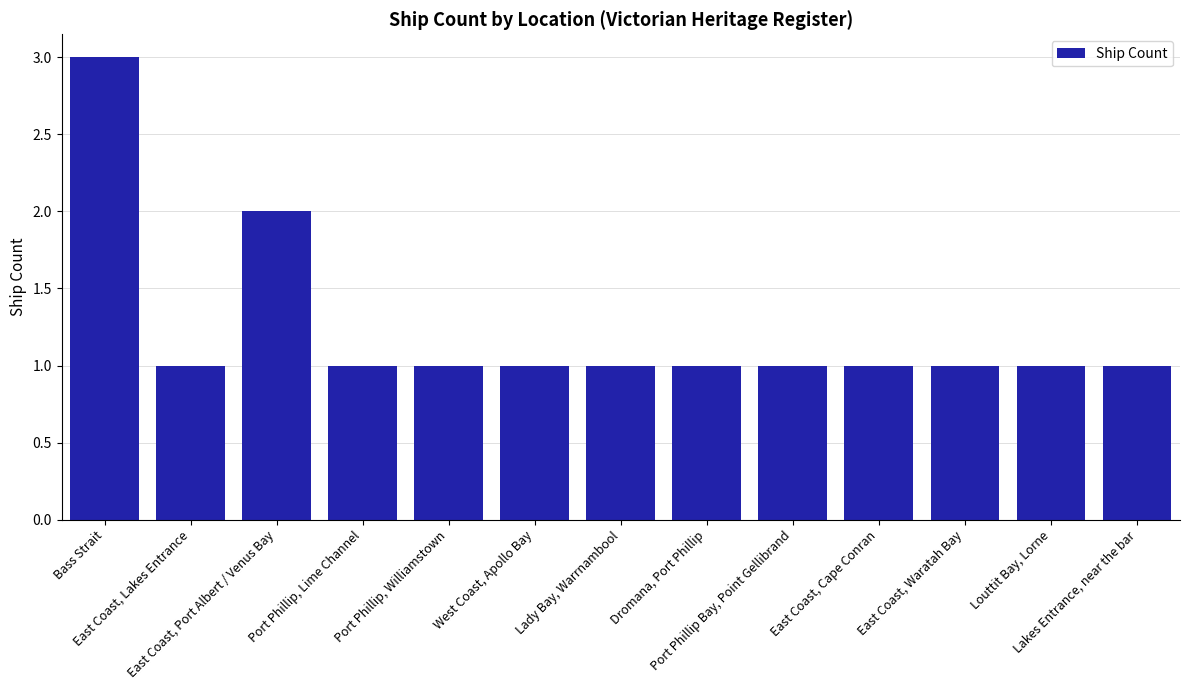

Approximately how many times larger is the value at Louttit Bay, Lorne compared to East Coast, Cape Conran?

1.0